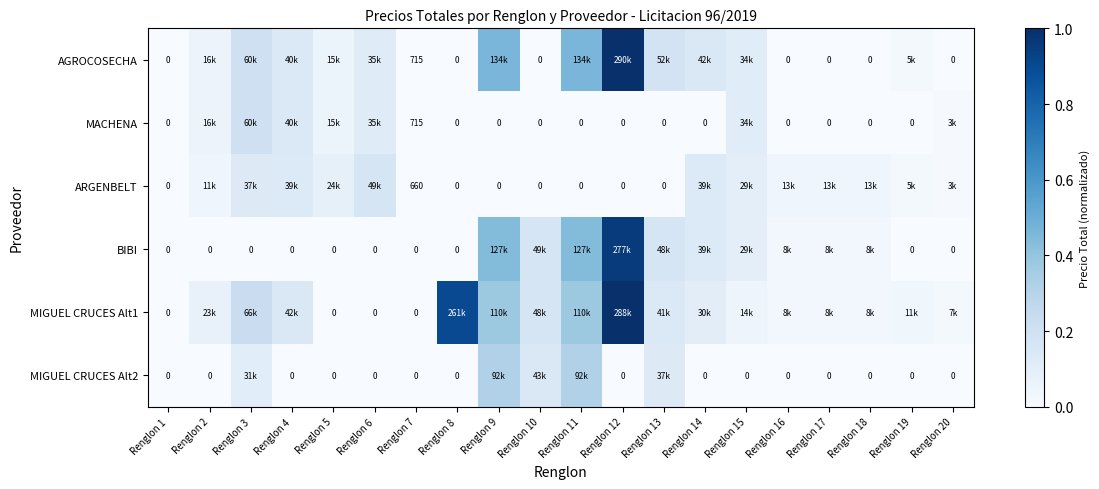

How many values in the MIGUEL CRUCES Alt2 series exceed 0?

5